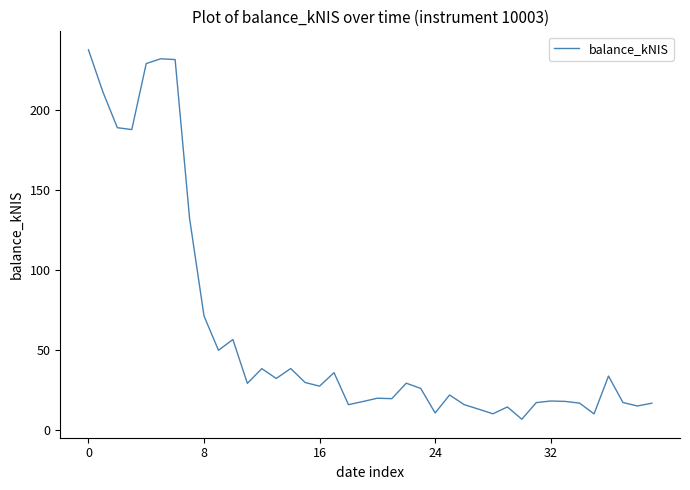

True or false: the data has more than 1 interior local peaks.

True